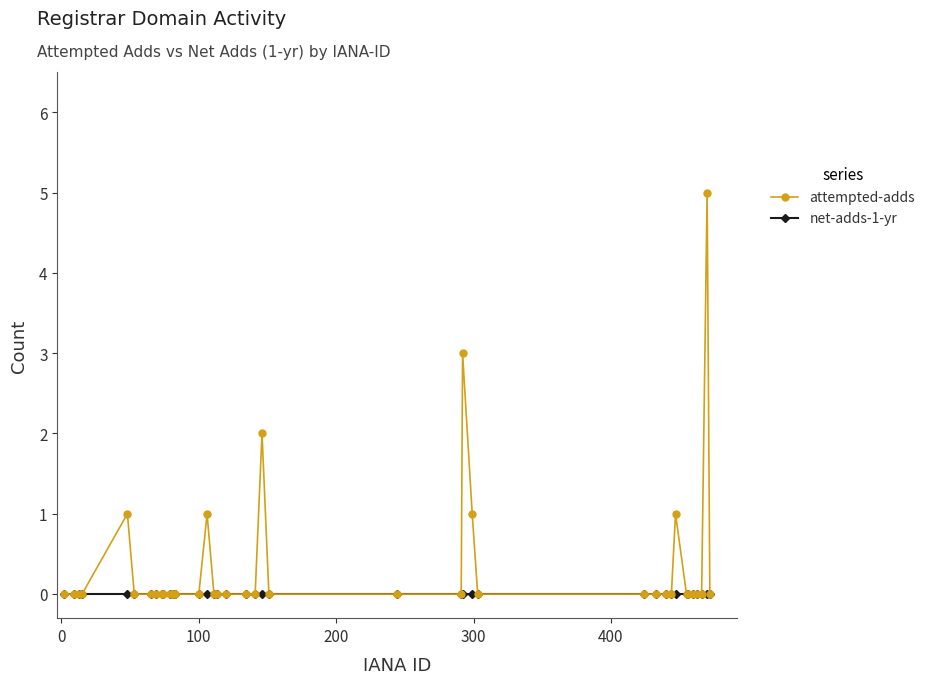

Rank the series by their maximum value, from highest to lowest.

attempted-adds, net-adds-1-yr